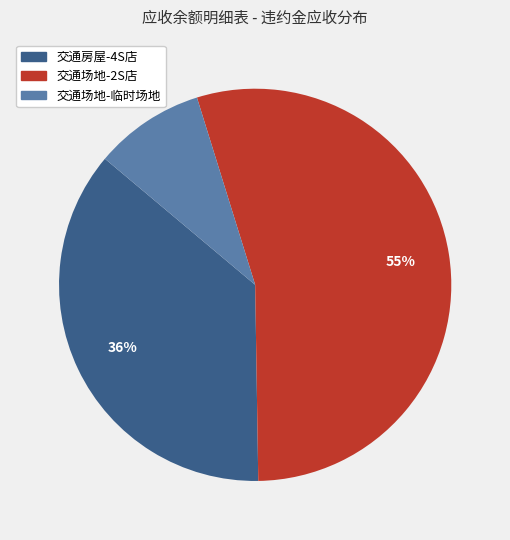

The 交通场地-临时场地 slice represents 22% of the pie. True or false?

False